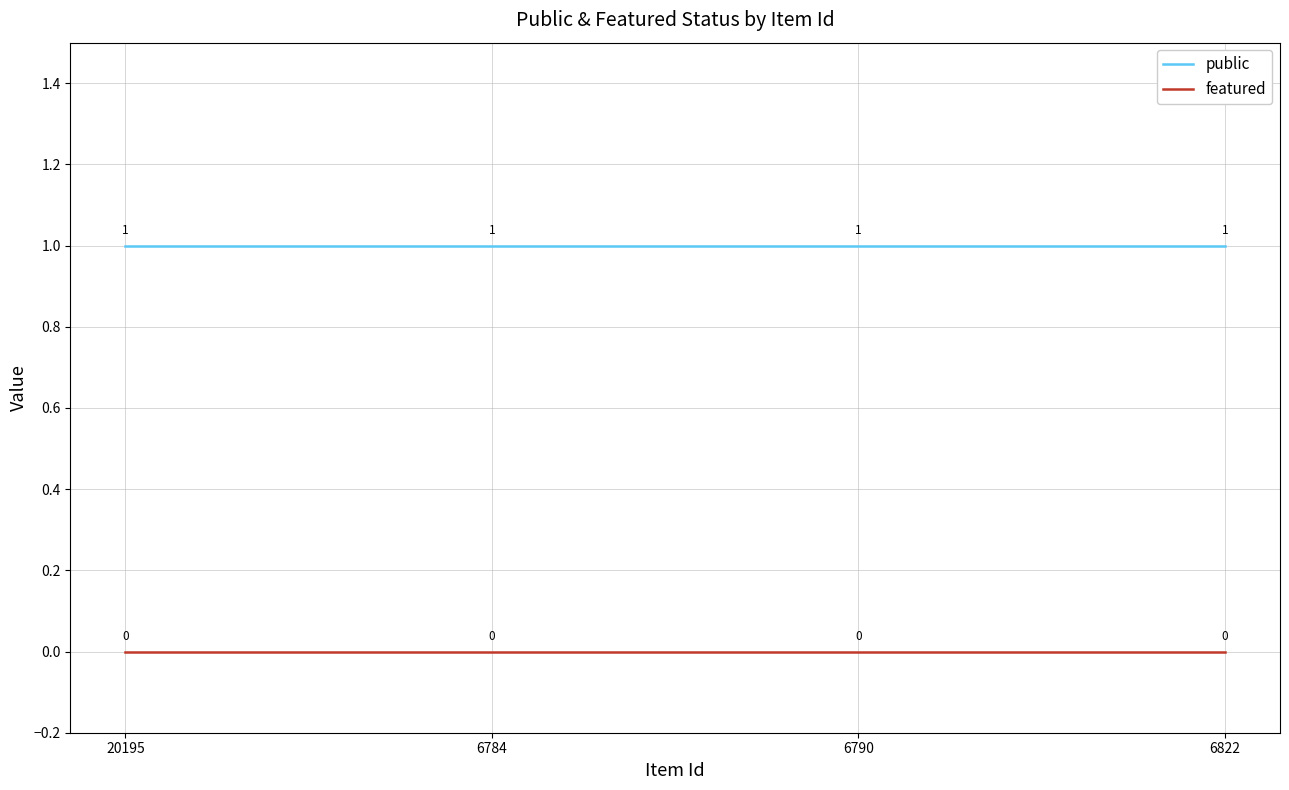

Reading left to right, transcribe all the data shown in this chart.

public: 20195=1	6784=1	6790=1	6822=1
featured: 20195=0	6784=0	6790=0	6822=0